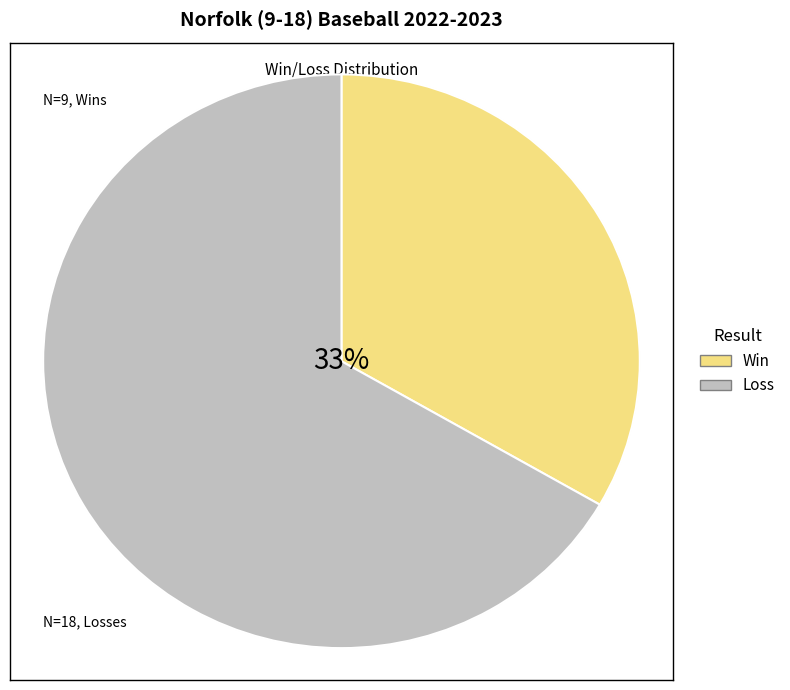

To the nearest percent, what is the combined percentage of L and W?

100%